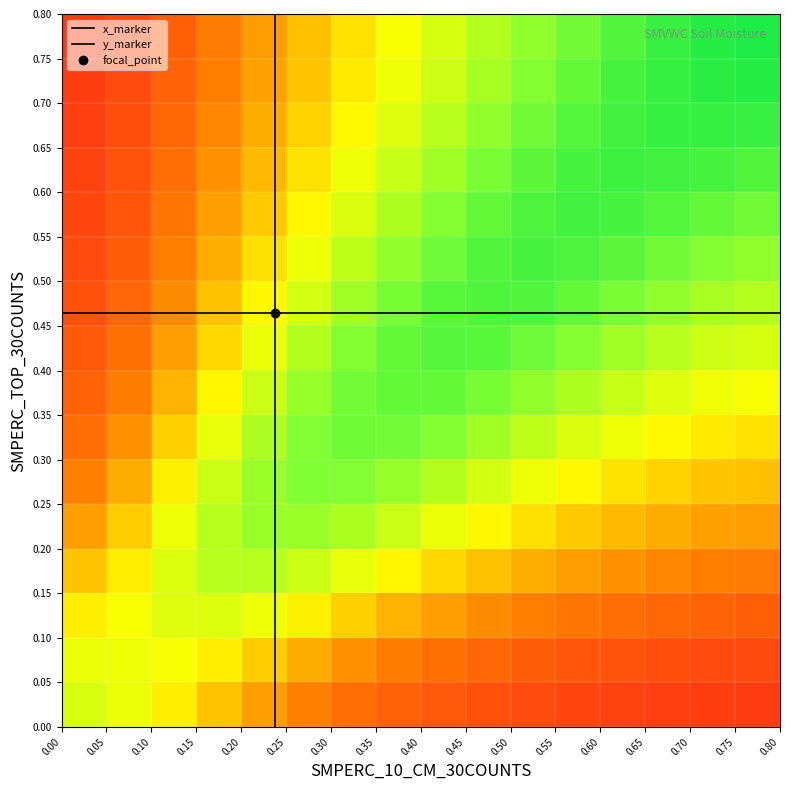

Which series has the largest range (max minus min)?

SMPERC_10_CM_30COUNTS_vals